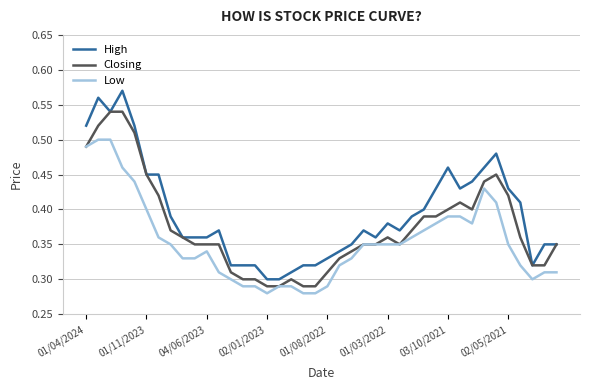

Which series has the largest total across all categories?

High